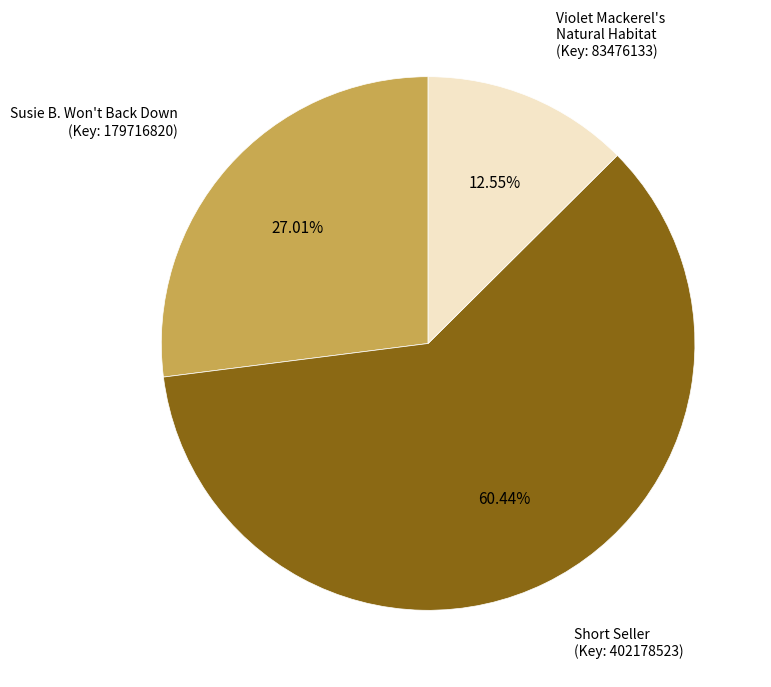

Is there any slice that represents more than half of the pie?

Yes